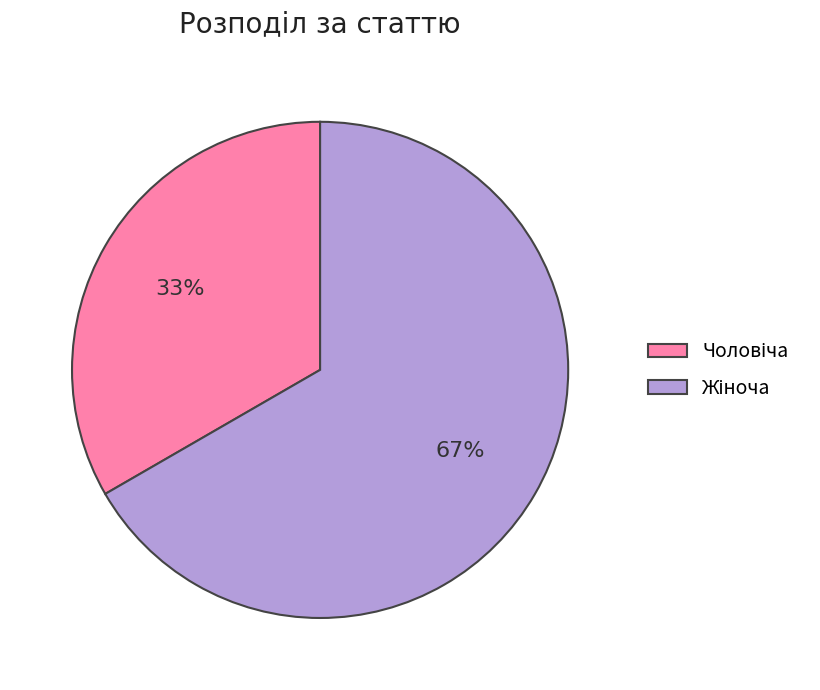

To the nearest percent, what is the average slice percentage?

50%